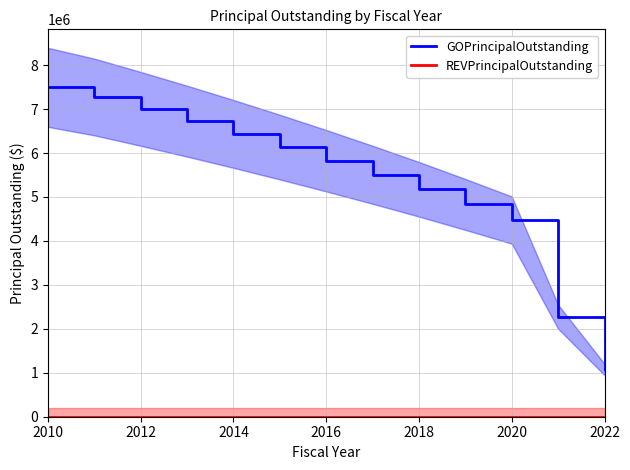

Between 2016 and 2010, which is larger?

2010